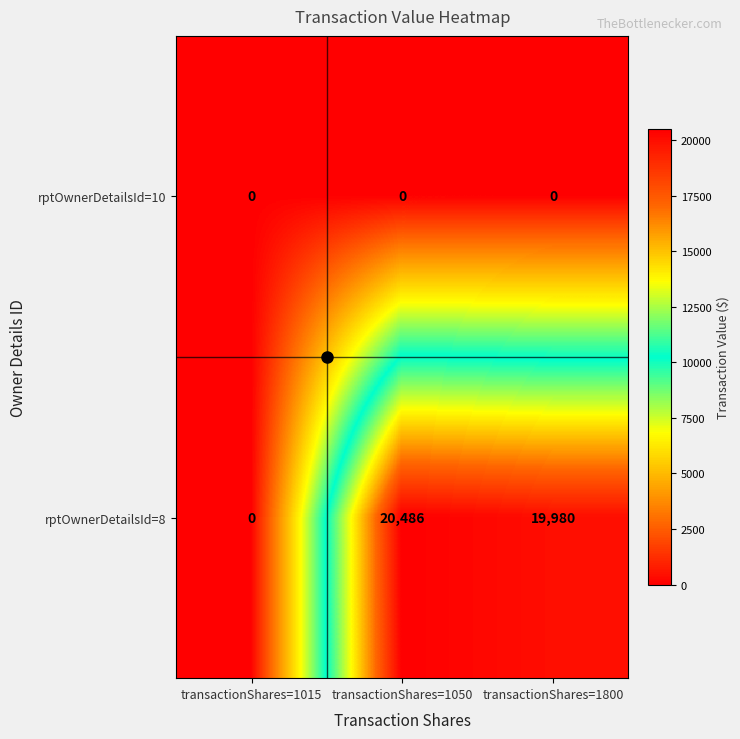

What is the difference between the highest and lowest values at transactionShares=1050?

20486